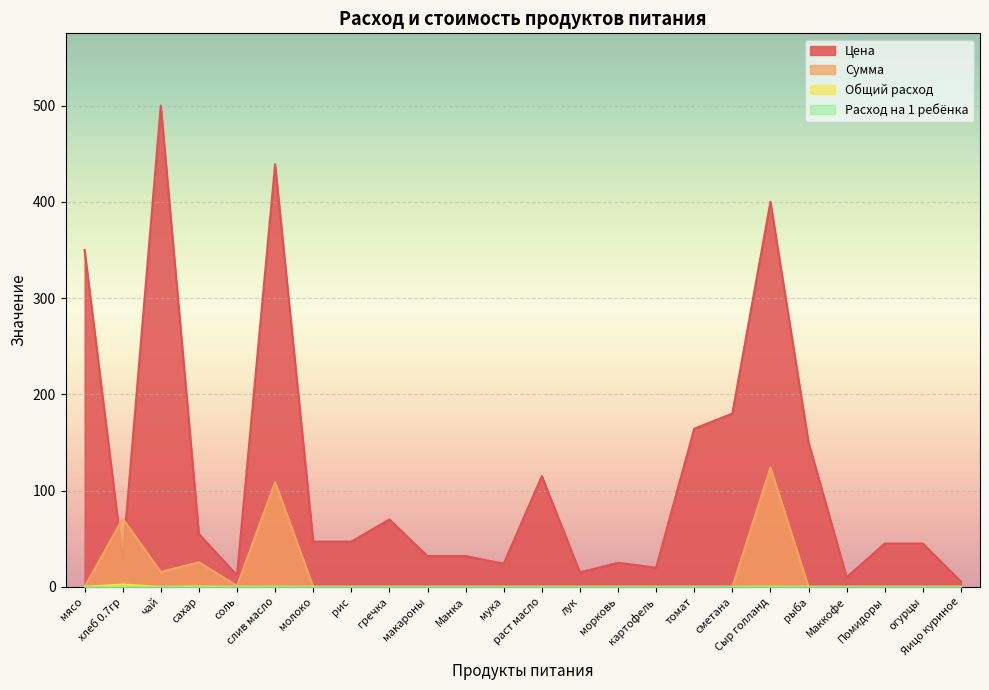

Which series has the largest range (max minus min)?

Цена